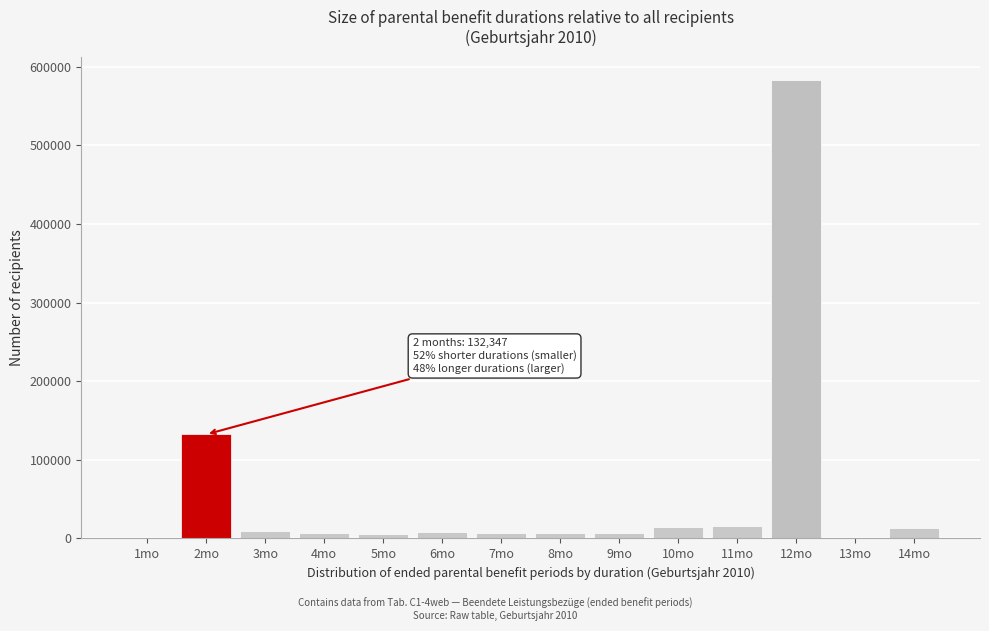

At which label is the value closest to 291964?

2mo